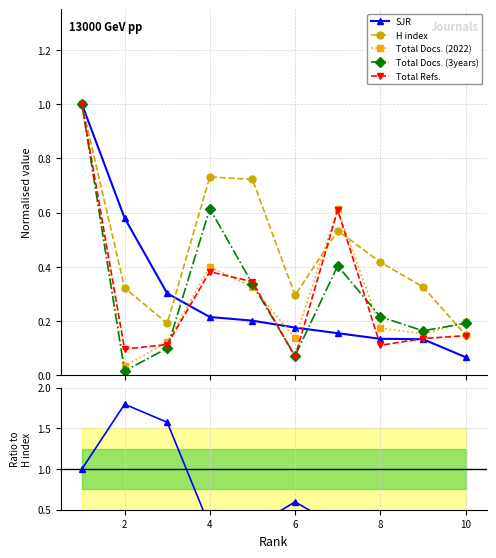

What is the highest value of the Total Docs. (2022) series?

1.0